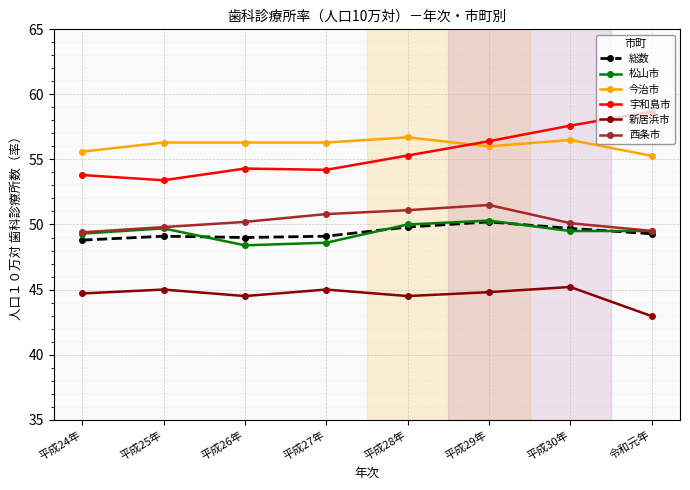

Does the chart have visible grid lines?

Yes